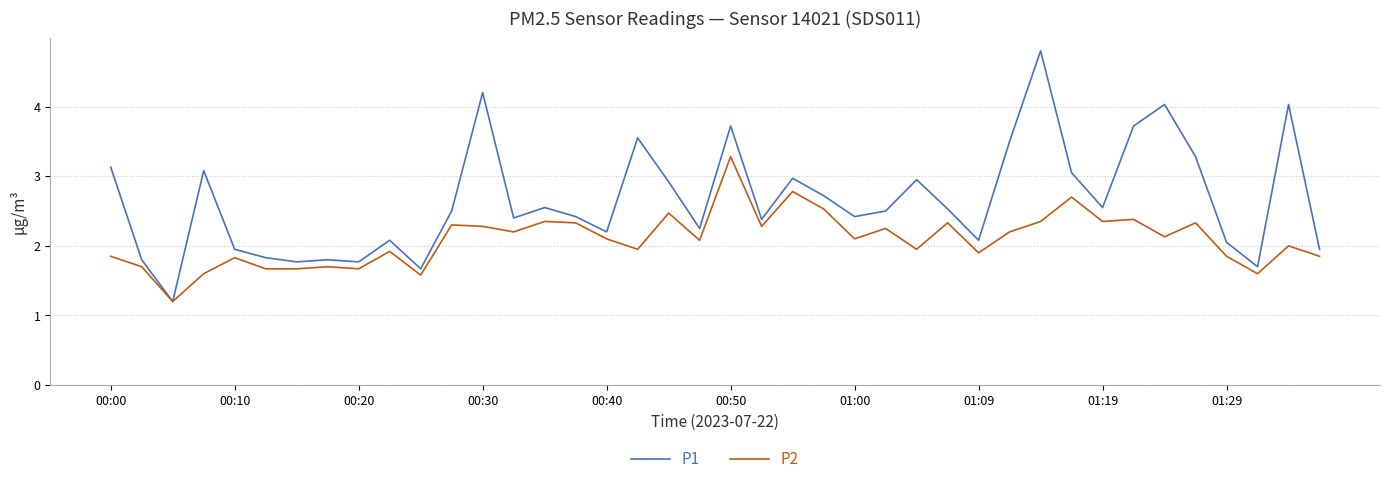

List the series in order of their peak value, lowest first.

P2, P1